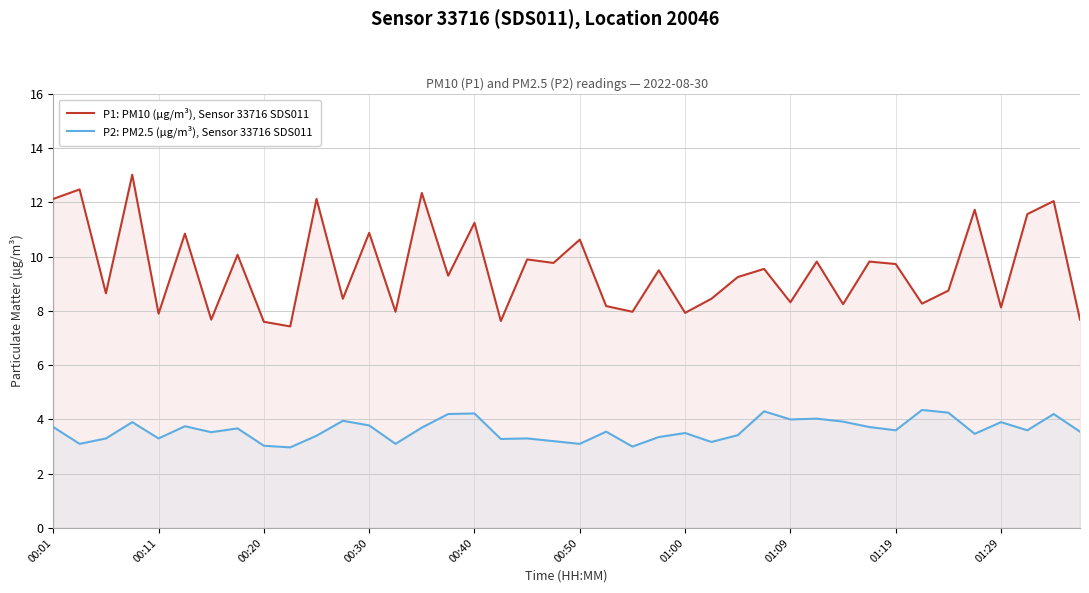

True or false: P1: PM10 (µg/m³), Sensor 33716 SDS011 and P2: PM2.5 (µg/m³), Sensor 33716 SDS011 intersect in this chart.

False